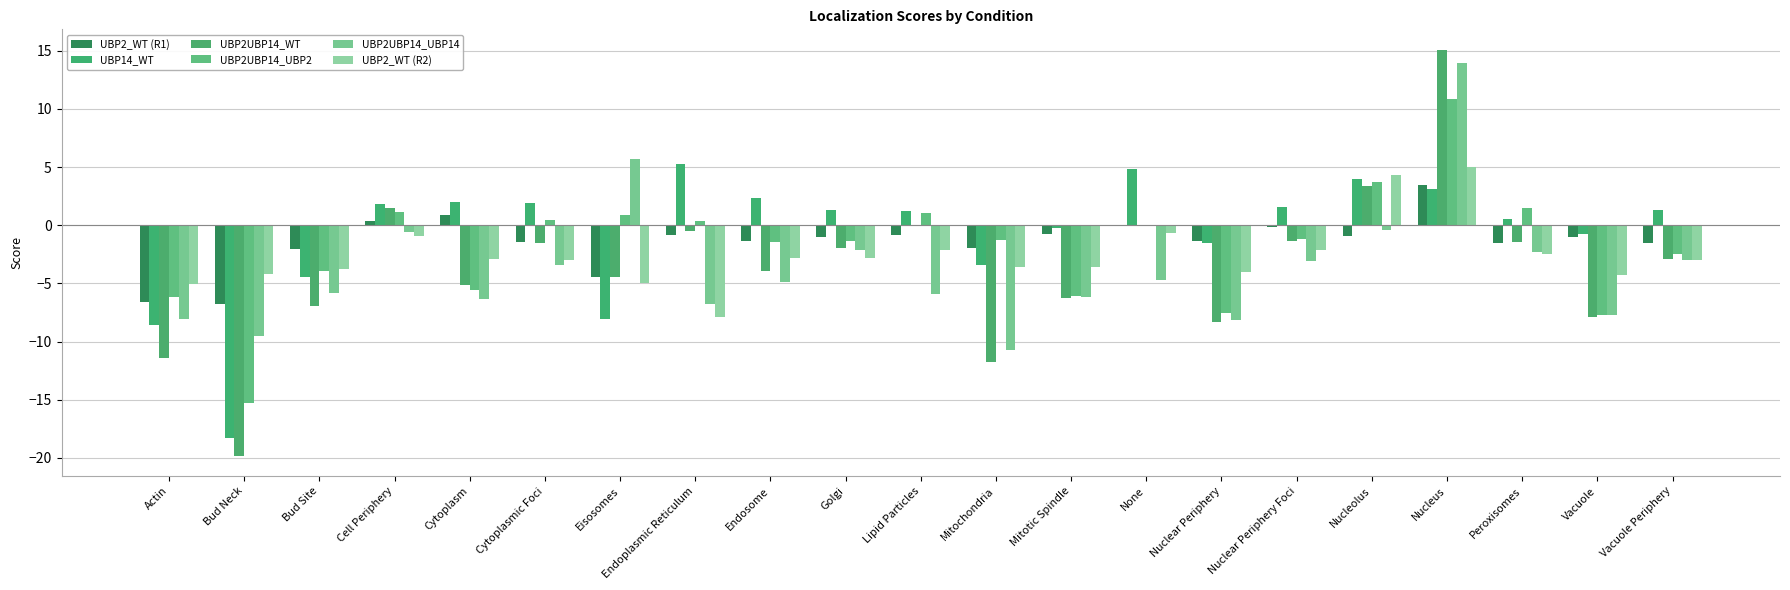

Does the chart contain stacked bars?

No